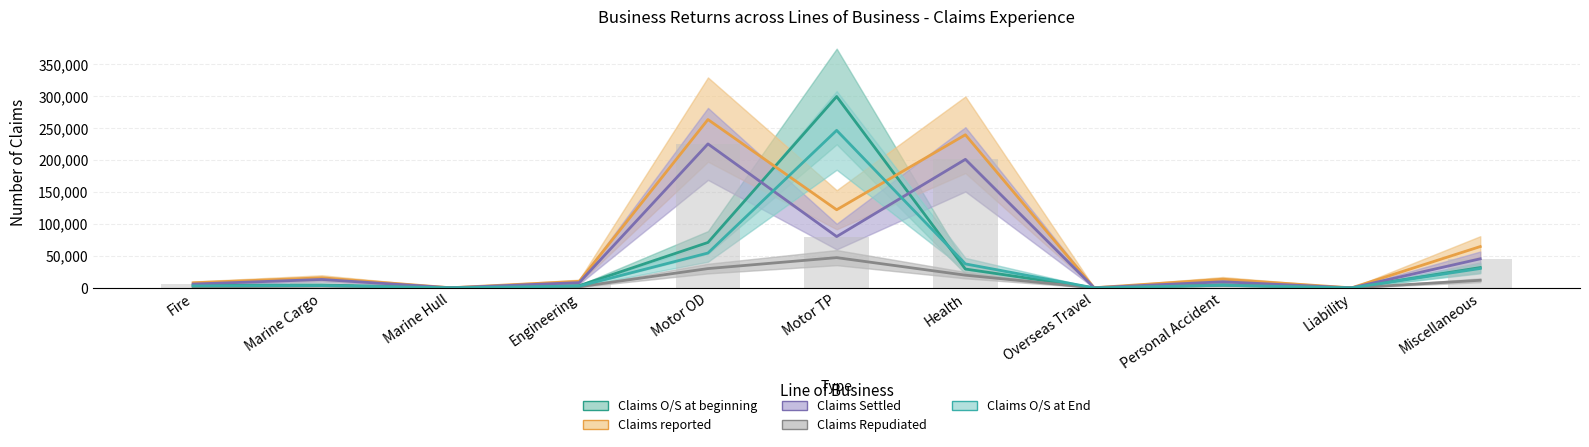

The value of Claims Settled (bars) at Health is 55210. True or false?

False